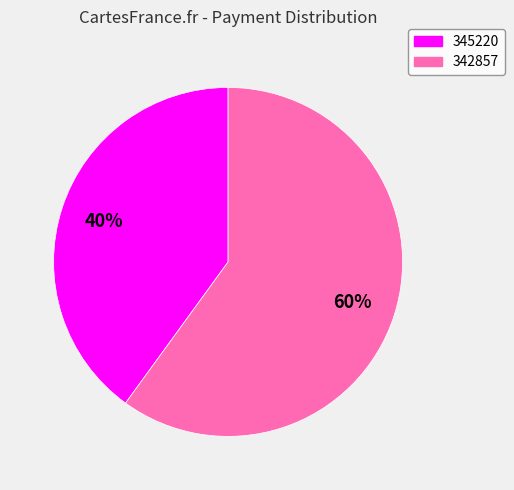

The 342857 slice represents 60% of the pie. True or false?

True